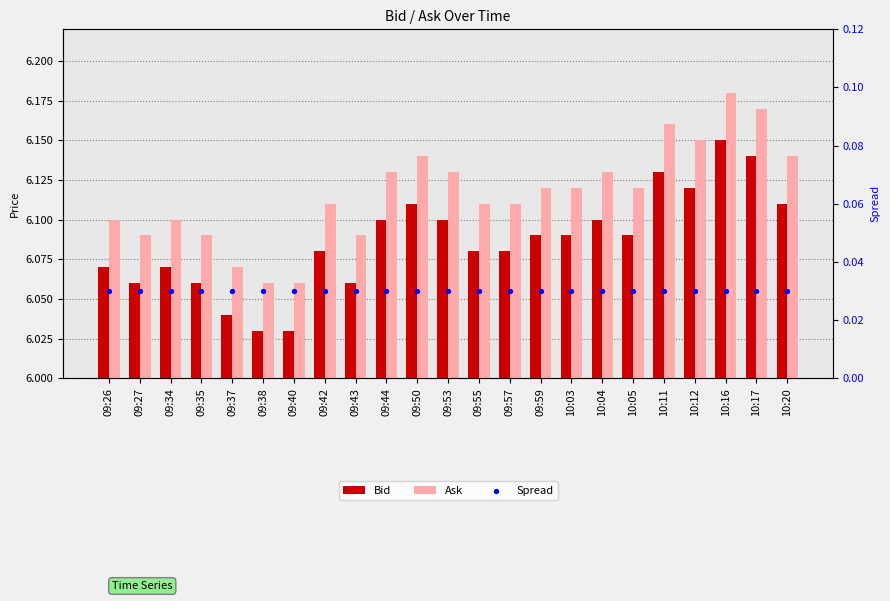

What are all the series names shown in the legend?

Bid, Ask, Spread